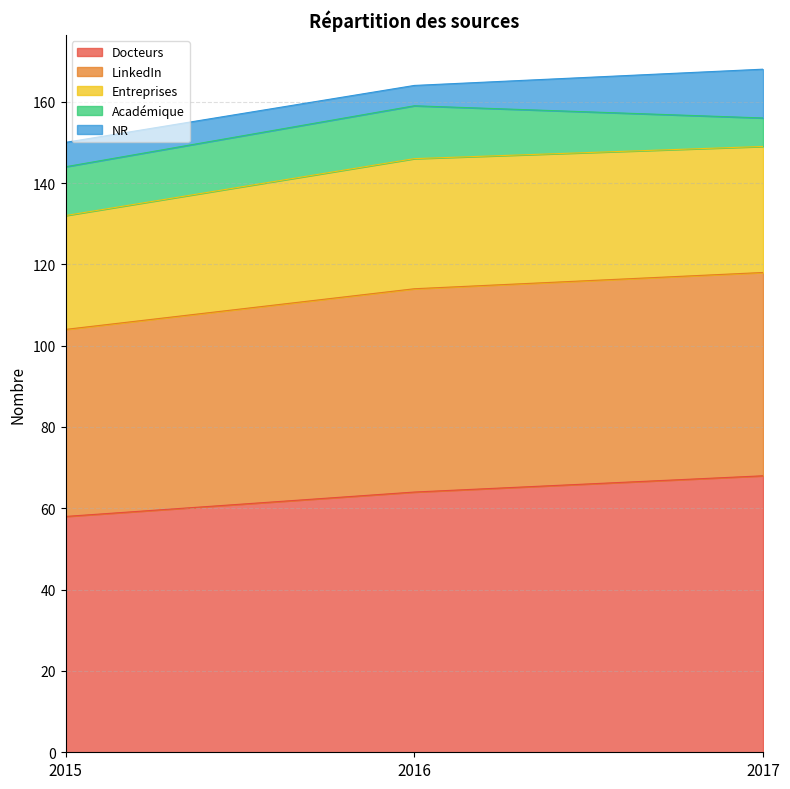

At which label does Docteurs reach its minimum?

2015